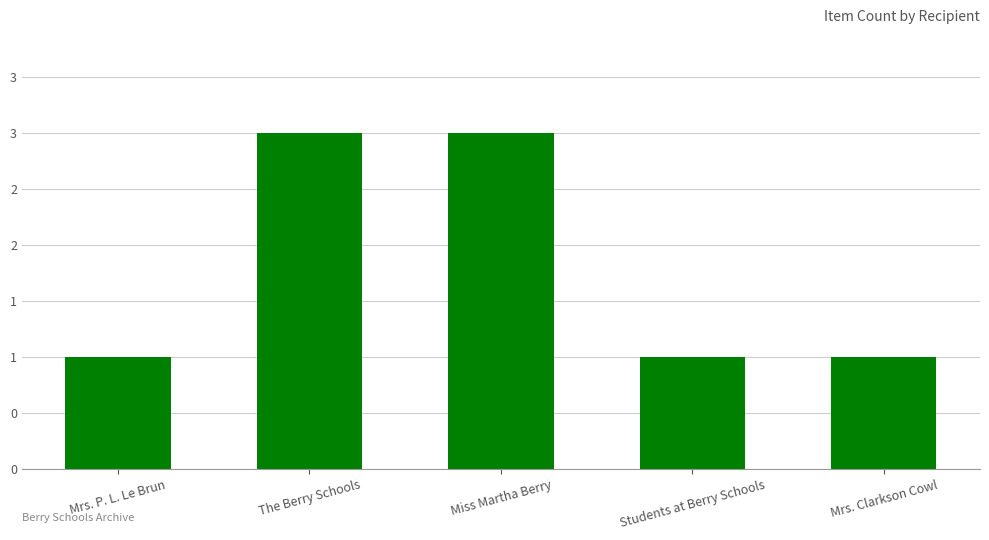

Are the bars horizontal?

No